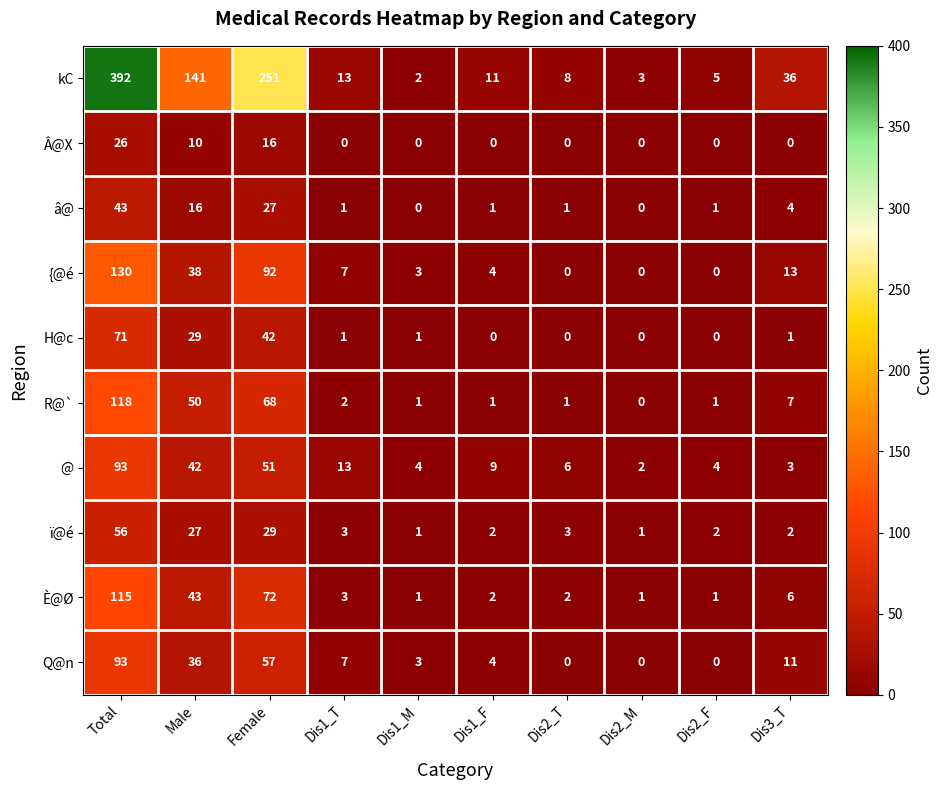

At which category is the sum across all series the highest?

Total